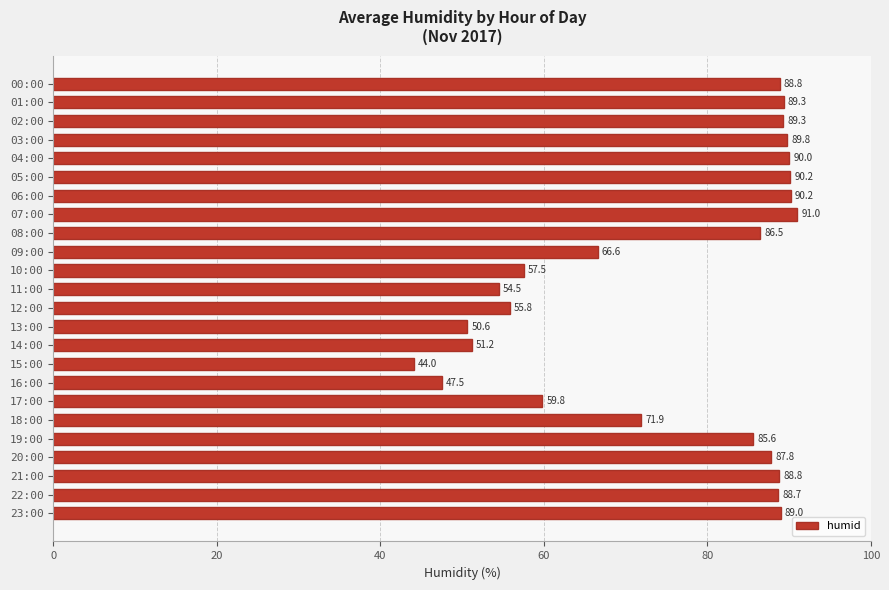

What is the value of the 23rd bar from the top?

88.7